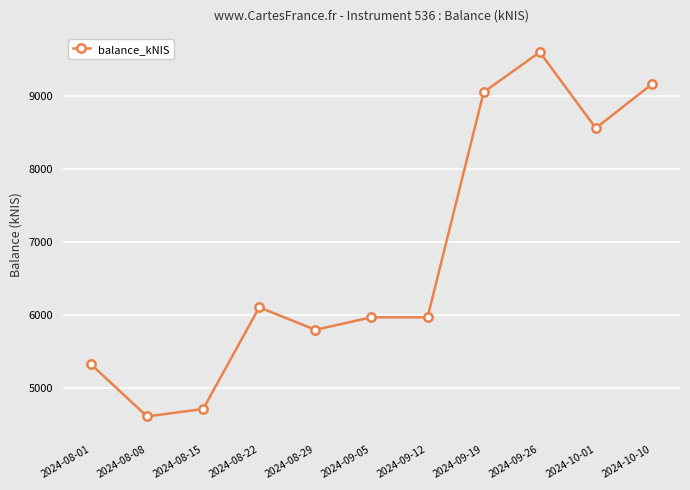

What is the change in value from 2024-09-05 to 2024-10-10?

+3192.4